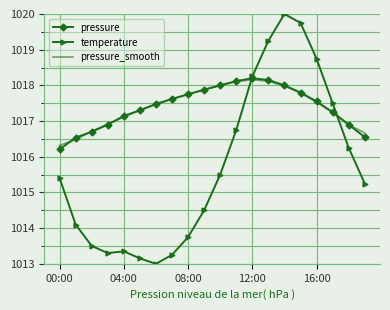

What is the minimum value for temperature?

1013.0